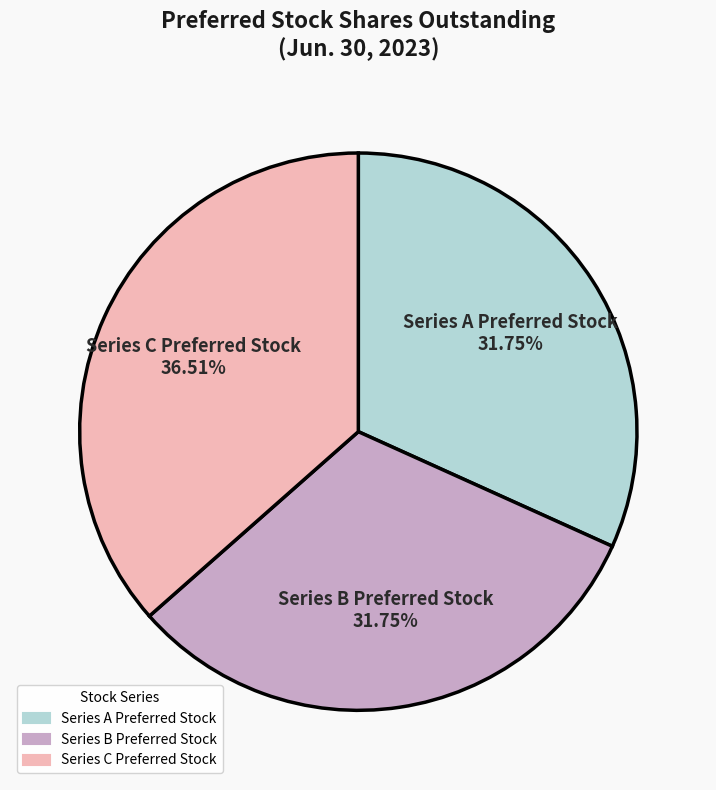

Which has a higher value, Series C Preferred Stock or Series A Preferred Stock?

Series C Preferred Stock